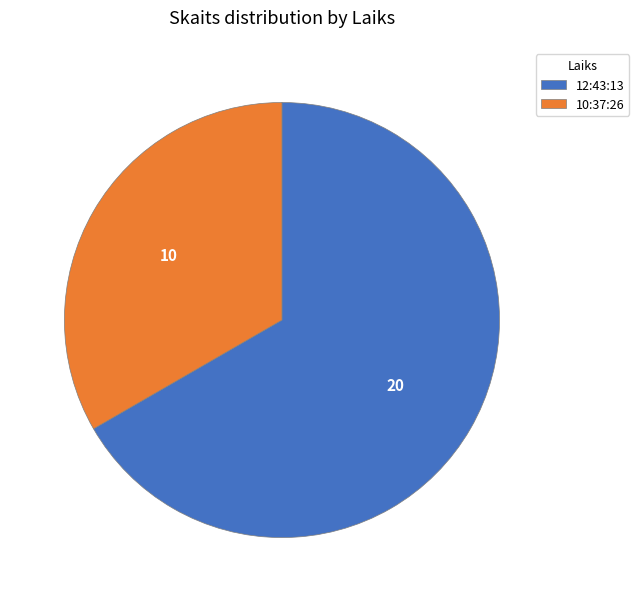

Do 12:43:13 and 10:37:26 together represent more than half of the pie?

Yes